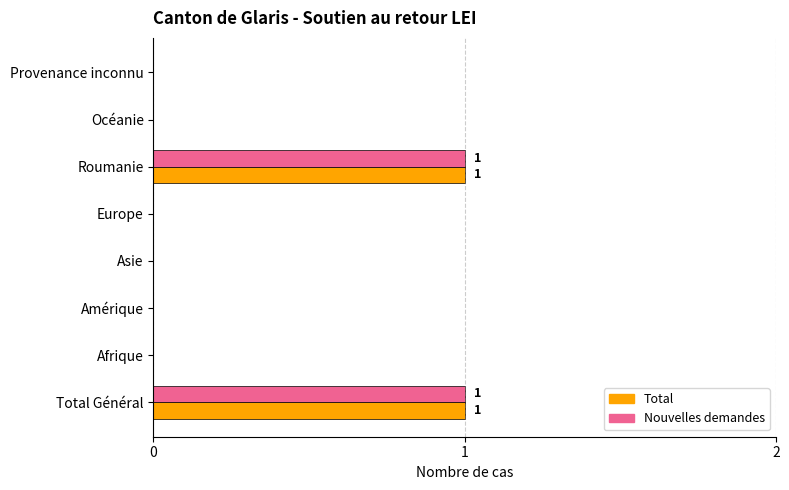

The value of Total at Asie is 0. True or false?

True